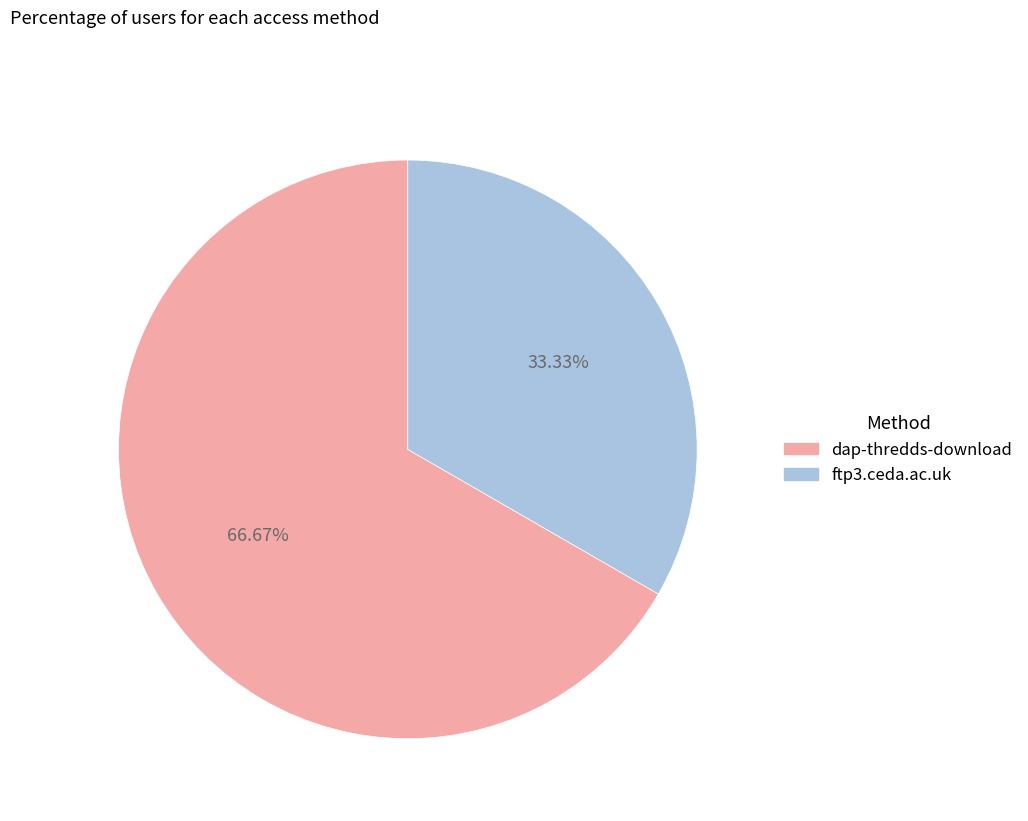

Is the sum of ftp3.ceda.ac.uk and dap-thredds-download greater than half?

Yes